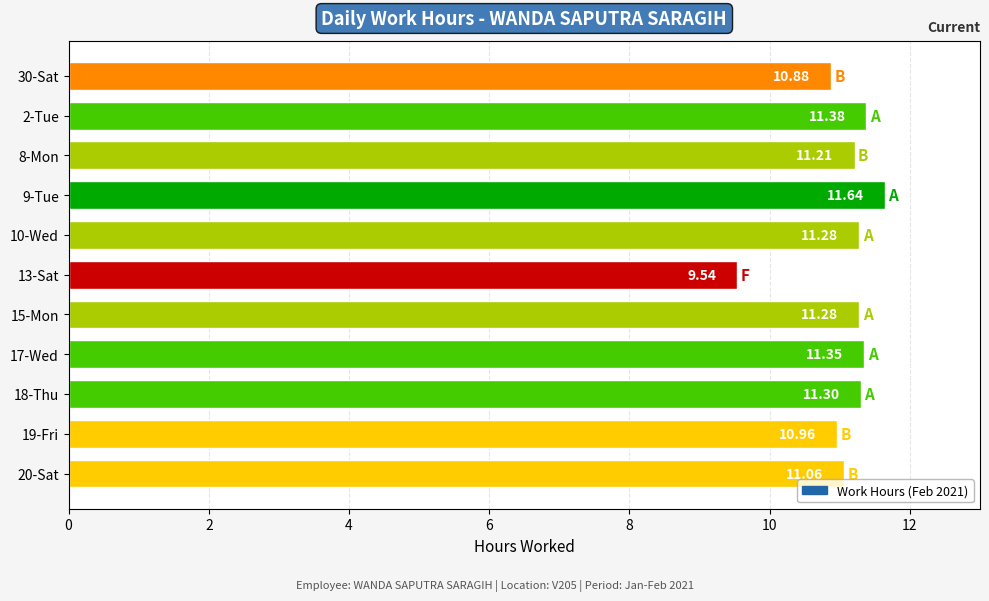

What is the difference between the maximum and minimum values?

2.1